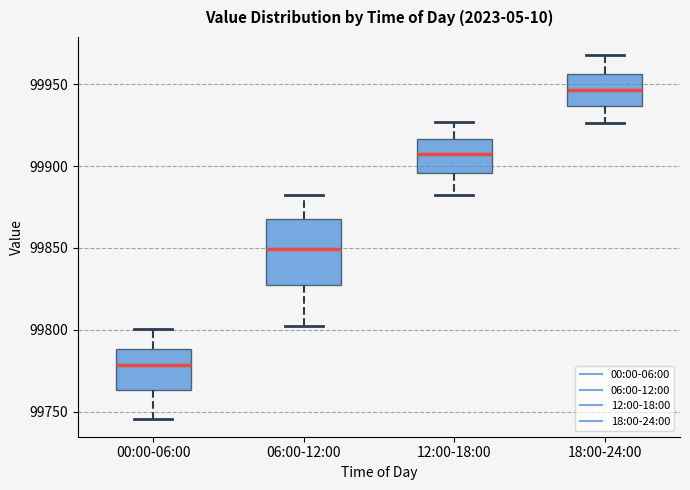

Reading left to right, transcribe this box plot: for each box, give where its median line is, the range the box spans, and where its two whiskers end, as read against the y-axis. The values are not printed on the chart, so give them approximately, as read against the axis.

00:00-06:00: median 99780, box 99765 to 99790, whiskers 99745 to 99800
06:00-12:00: median 99850, box 99830 to 99870, whiskers 99805 to 99880
12:00-18:00: median 99905, box 99895 to 99915, whiskers 99880 to 99925
18:00-24:00: median 99945, box 99935 to 99955, whiskers 99925 to 99970